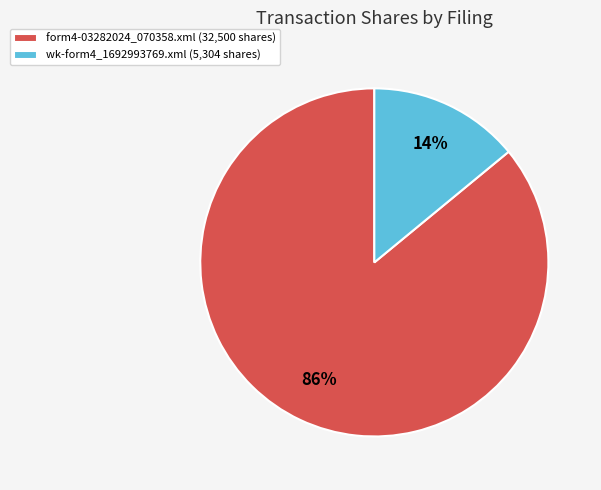

To the nearest percent, what portion does form4-03282024_070358.xml represent?

86%